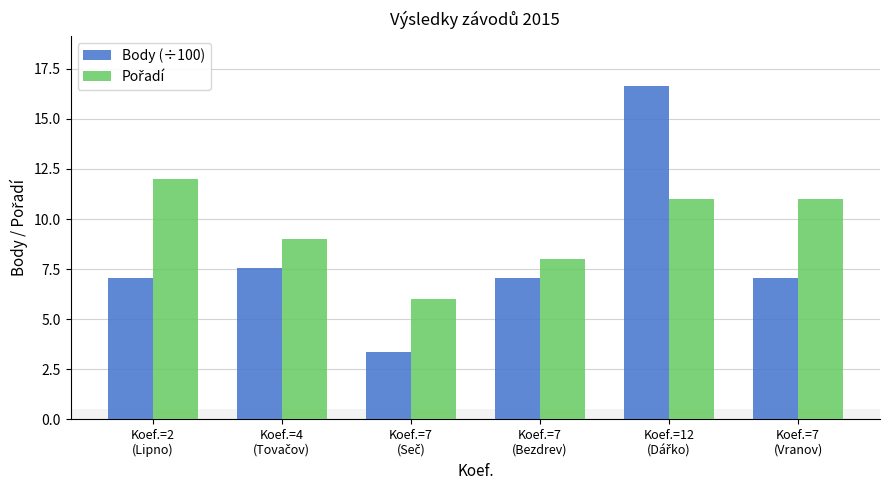

What is the smallest value displayed?

3.4